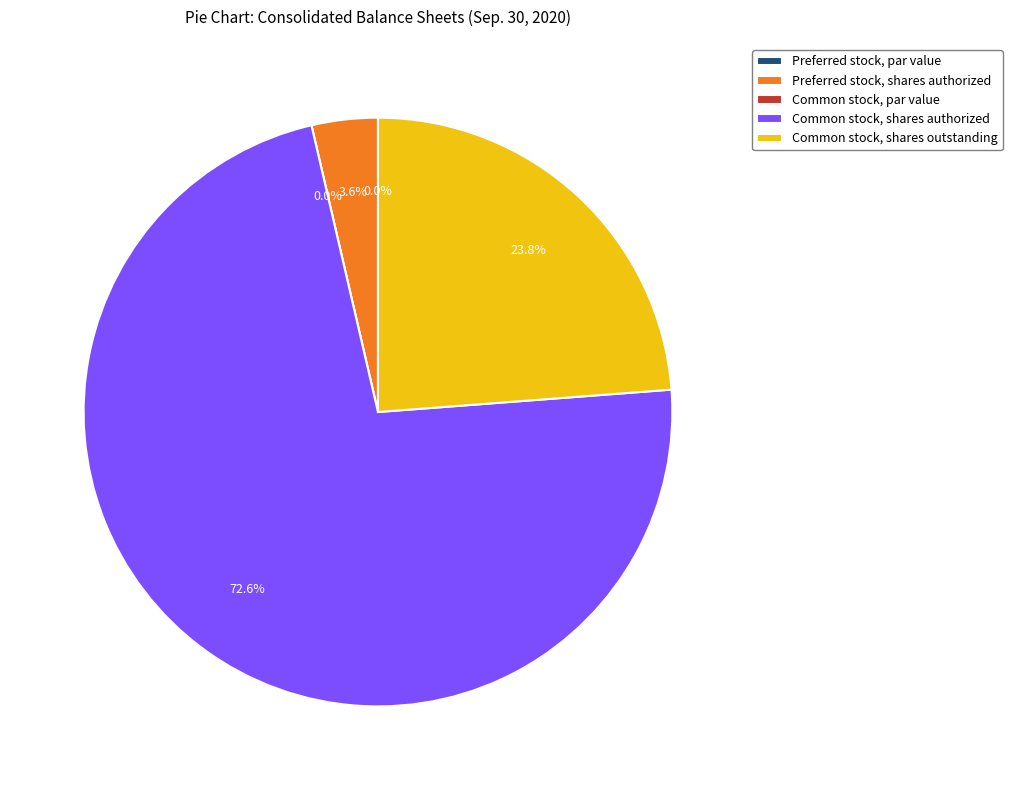

To the nearest percent, what portion does Common stock, shares outstanding represent?

24%